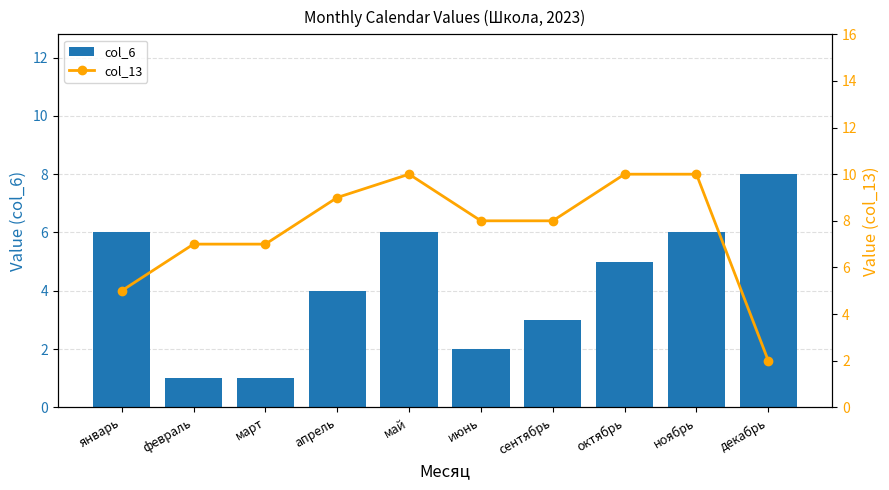

What is the label of the 2nd bar from the right?

ноябрь